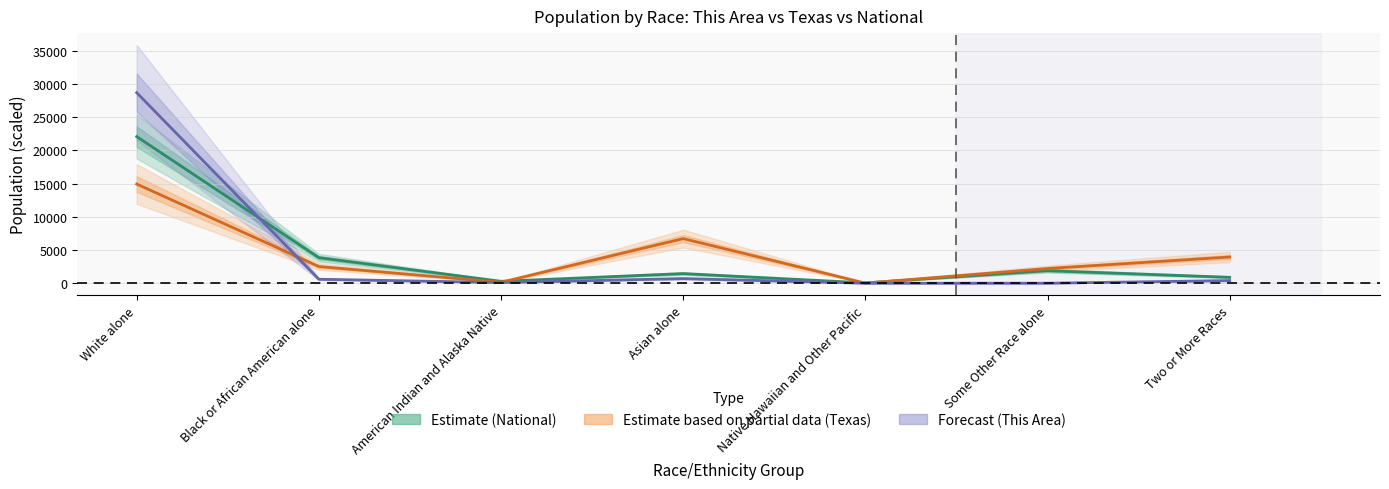

Where does the This Area series first go above 400?

White alone